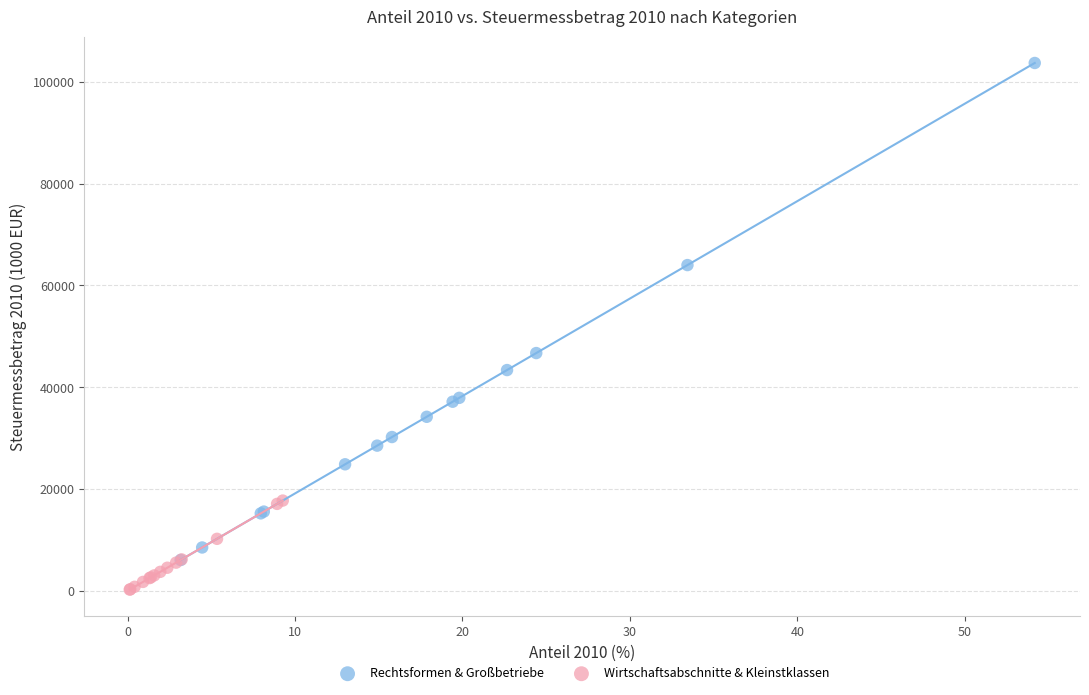

Which series reaches the minimum Y coordinate?

Wirtschaftsabschnitte & Kleinstklassen